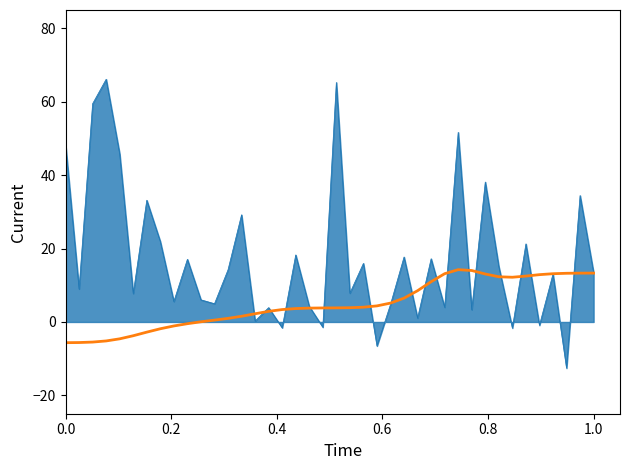

Count the number of categories in the chart.

40